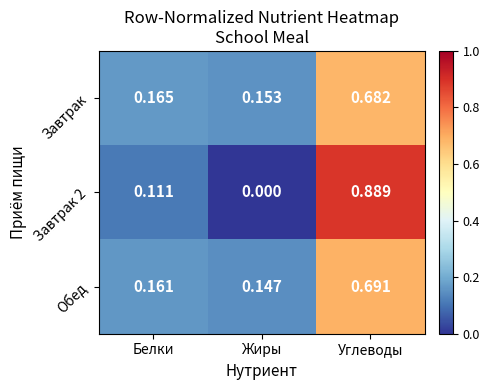

Which category has the highest value in the Завтрак series?

Углеводы